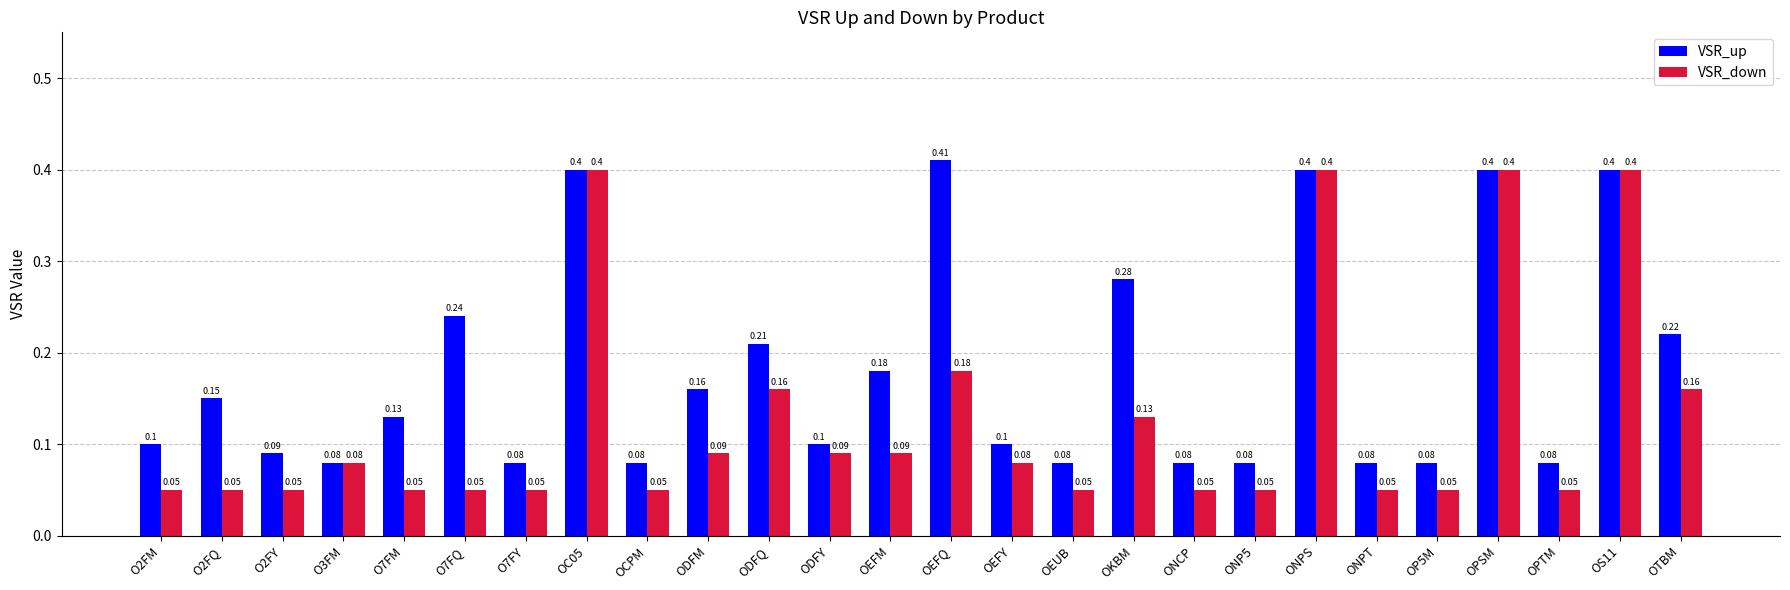

What is the difference between the highest and lowest values at O2FQ?

0.1